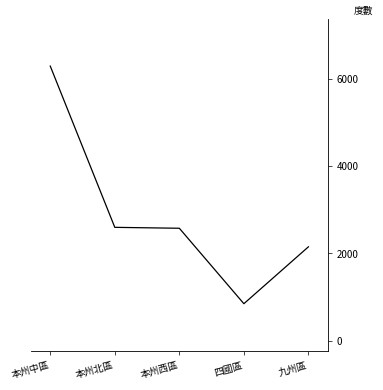

What is the sum of the values at 九州區 and 四國區?

2998